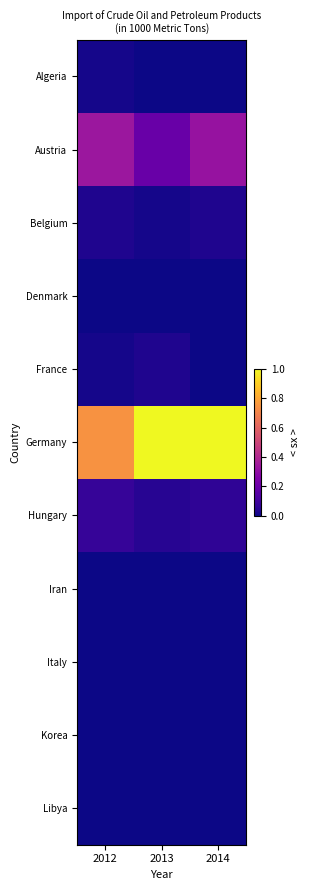

What is the difference between the highest and lowest values at 2014?

1.0